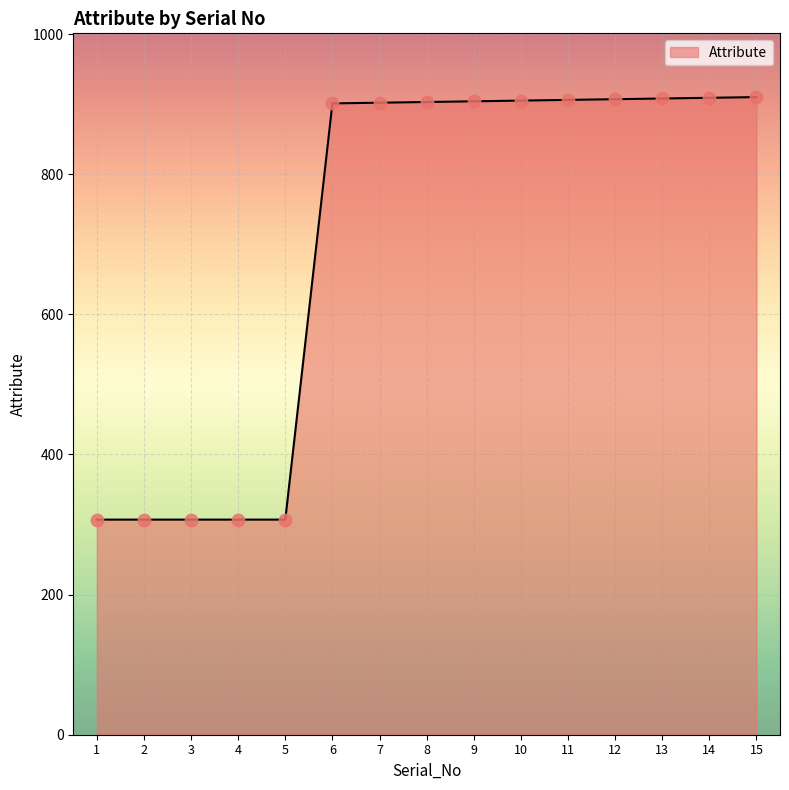

Approximately how many times larger is the value at 3 compared to 7?

0.3